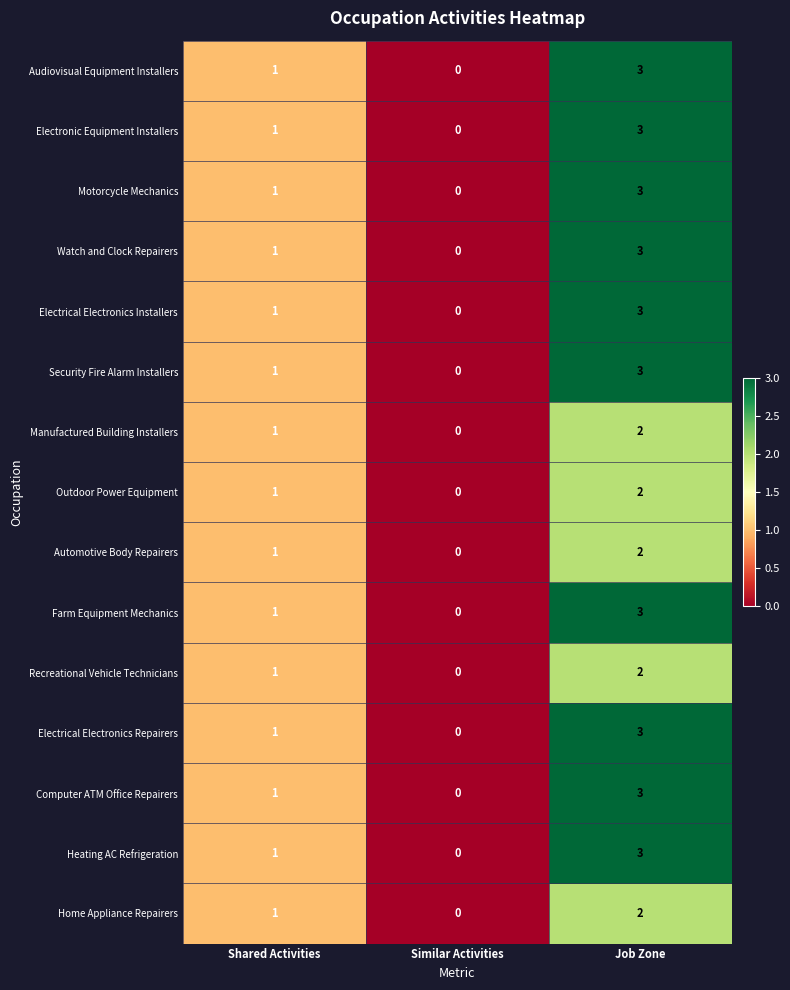

Is it true that Outdoor Power Equipment equals 3 at Job Zone?

False